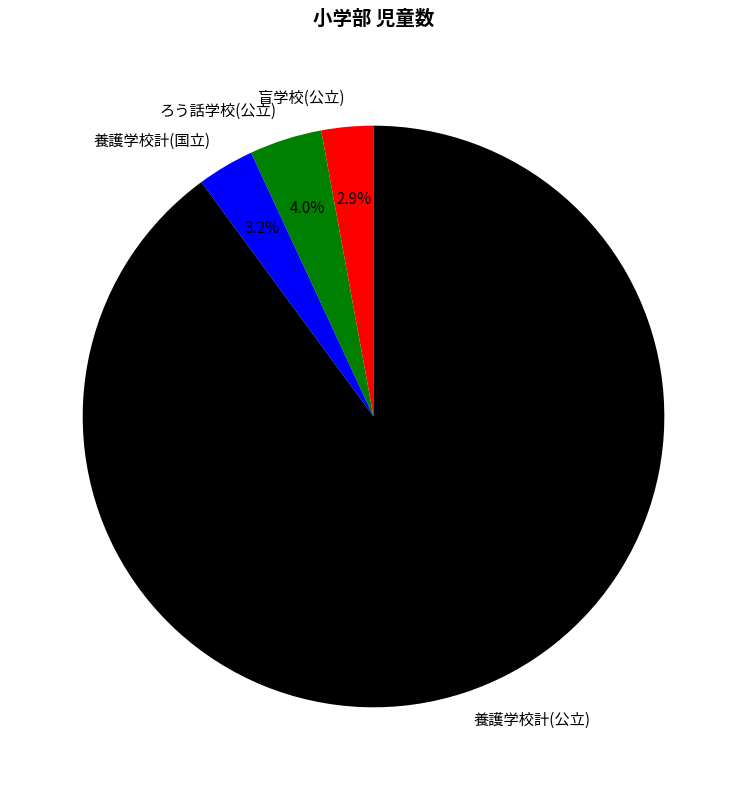

Is it true that 養護学校計(公立) is 82% of the pie?

False